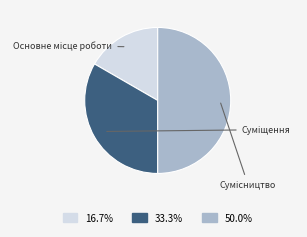

Which slice is the smallest?

Основне місце роботи